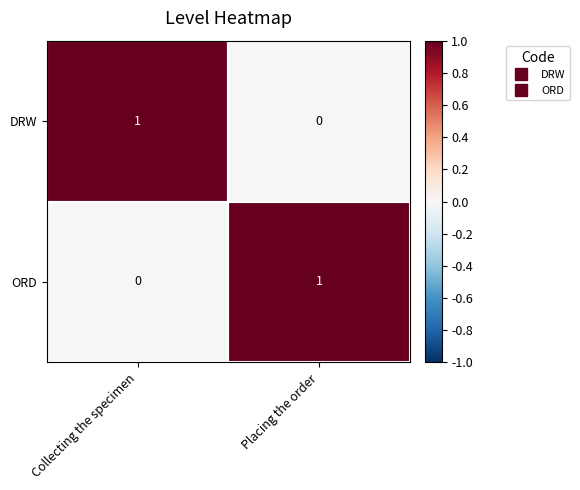

Count the number of categories in the chart.

2